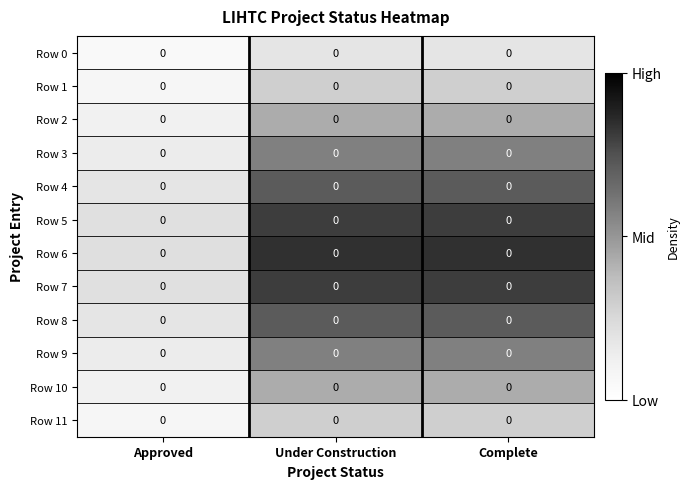

The Row 7 series shows 0.1 at Approved. True or false?

False